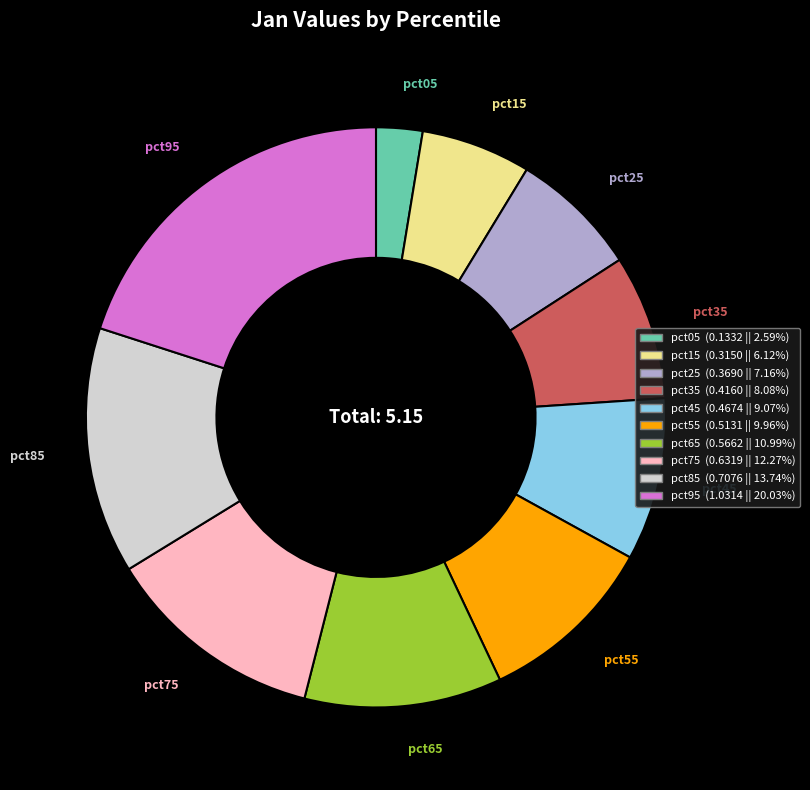

Rank the categories by value from highest to lowest.

pct95, pct85, pct75, pct65, pct55, pct45, pct35, pct25, pct15, pct05